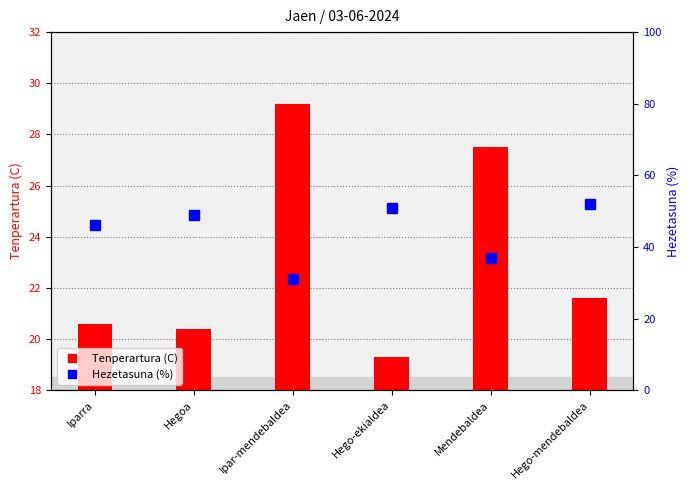

How many groups of bars are there?

6